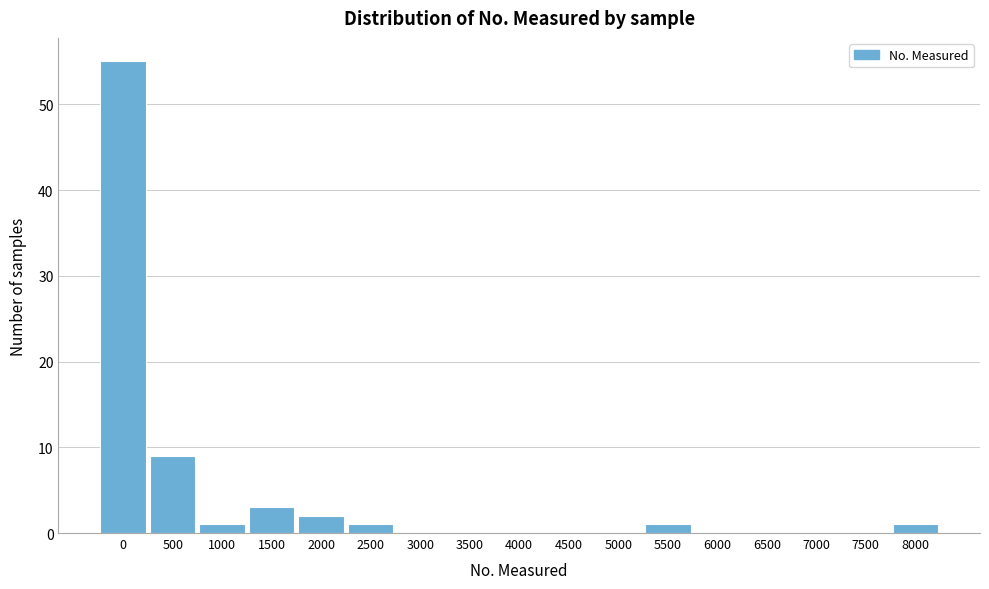

Reading left to right, extract all data points from this chart.

0=55	500=9	1000=1	1500=3	2000=2	2500=1	3000=0	3500=0	4000=0	4500=0	5000=0	5500=1	6000=0	6500=0	7000=0	7500=0	8000=1